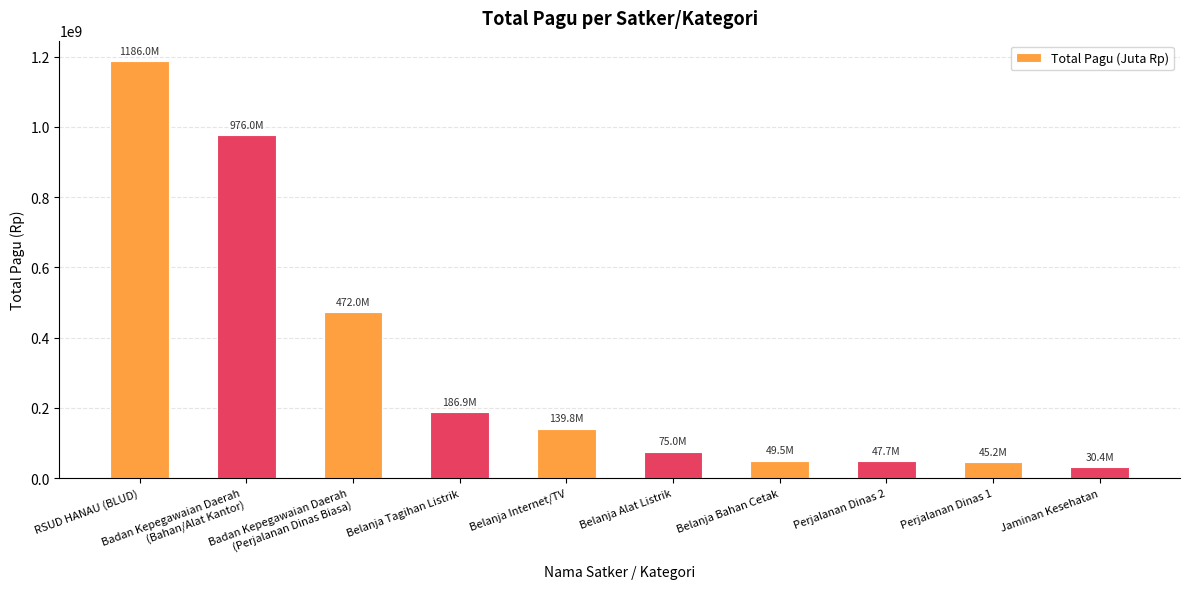

Does the chart contain stacked bars?

No